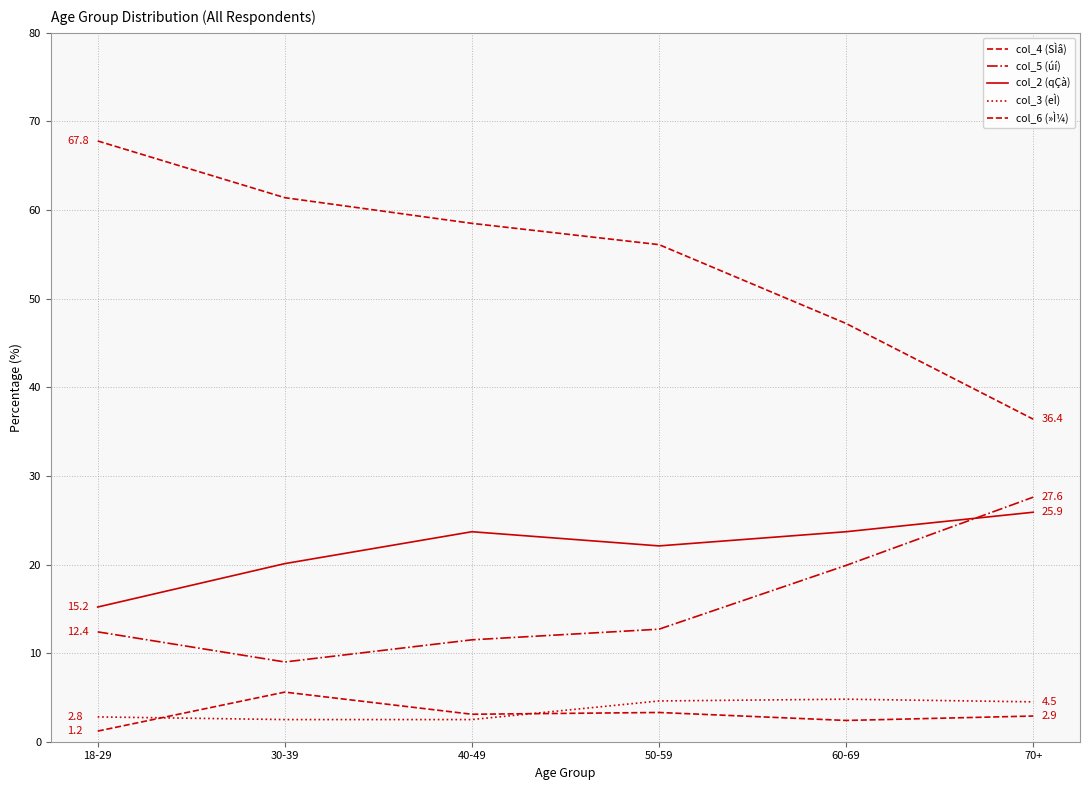

How many lines are shown in the chart?

5